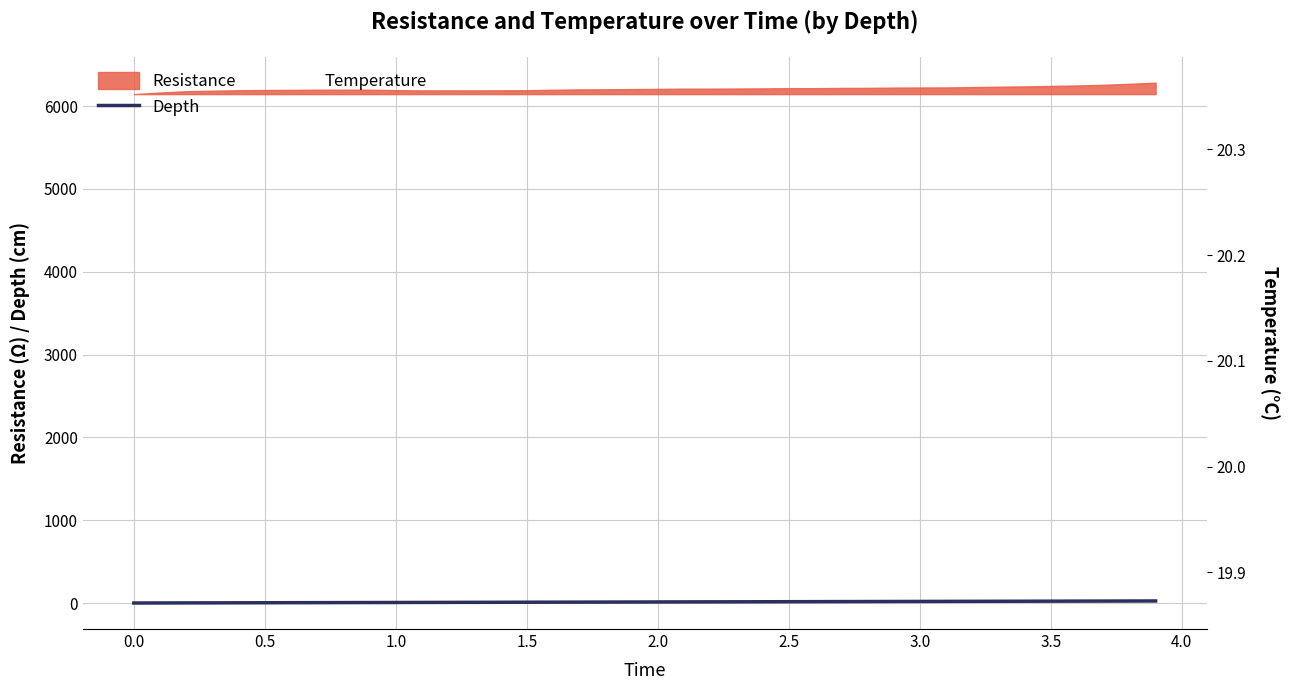

True or false: Temperature has a value of 32.1 at 3.5.

False